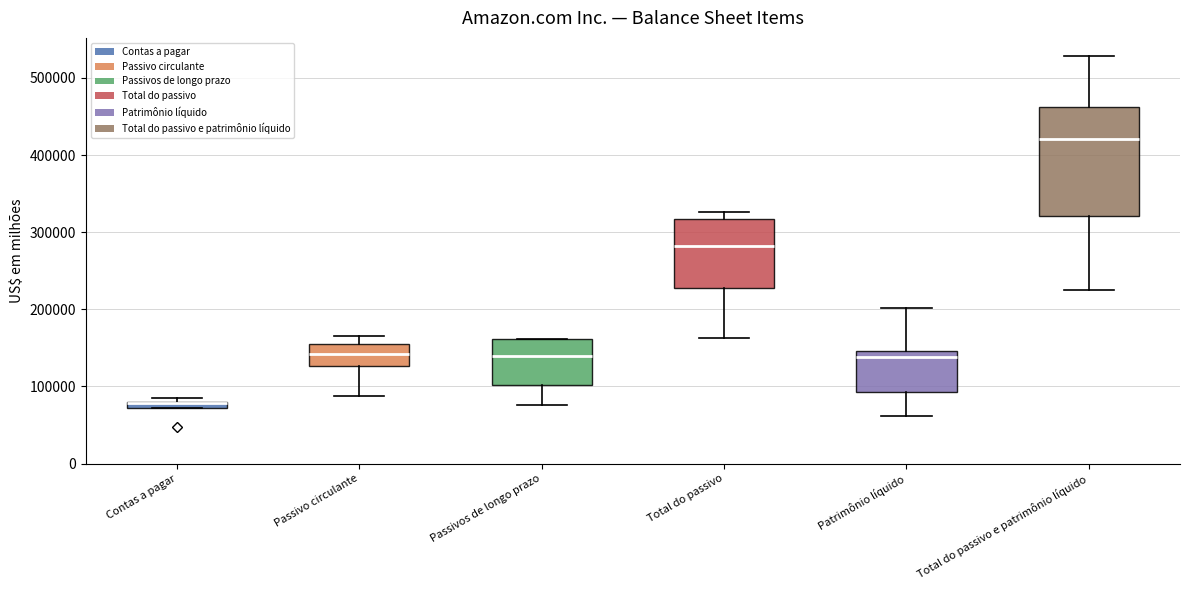

Where does the lower whisker of the box for Passivos de longo prazo end on the y-axis? The values are not printed on the chart, so give them approximately, as read against the axis.

80000